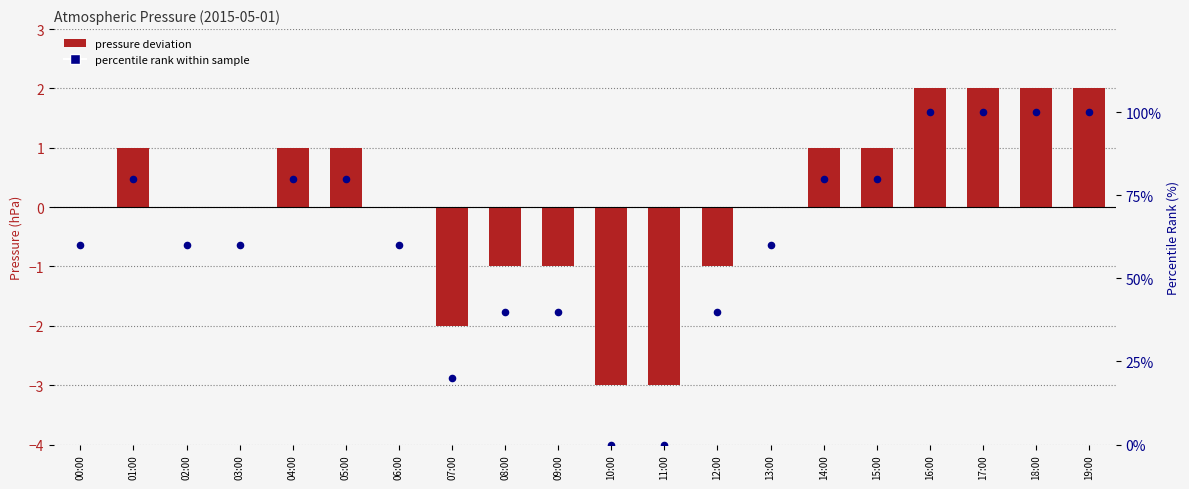

Which series reaches the maximum Y coordinate?

percentile rank within sample